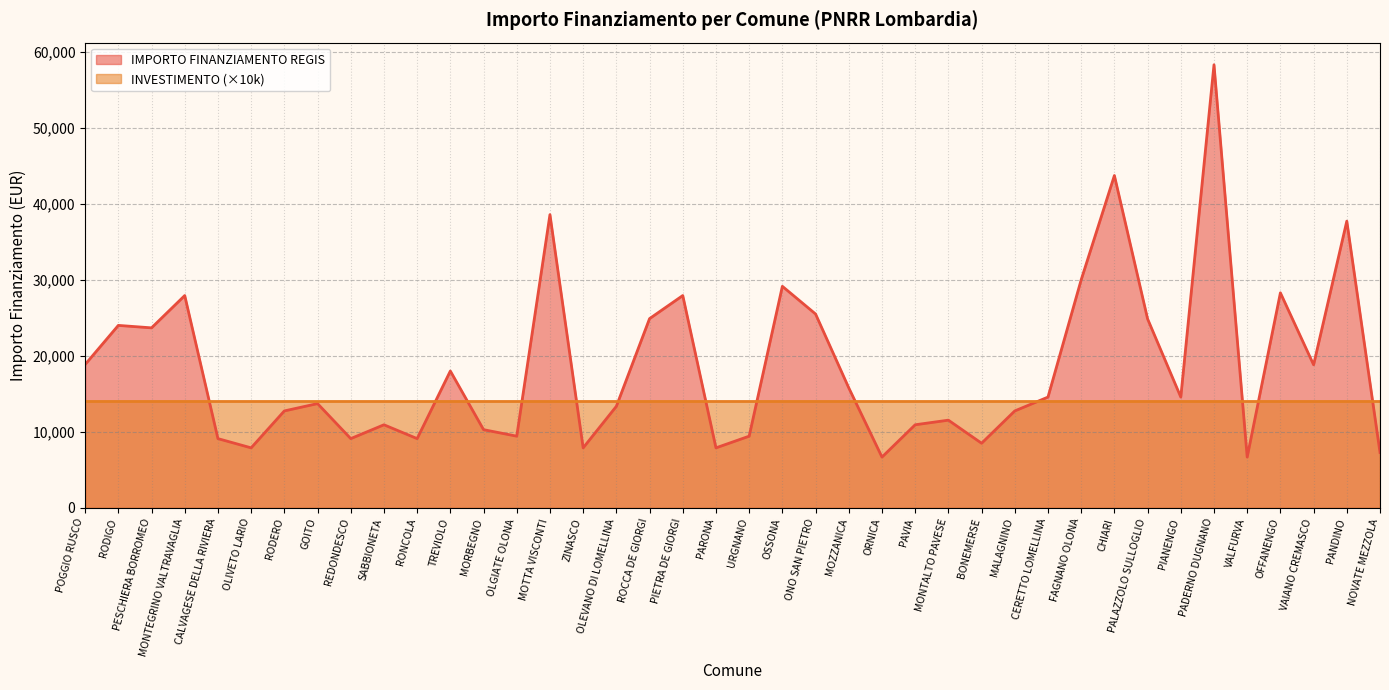

Reading right to left, transcribe all the data shown in this chart.

7284	37708	18817	28281	6677	58272	14568	24853	43707	29995	14568	12747	8498	11533	10926	6677	15782	25494	29136	9427	7891	27922	24887	13354	7891	38565	9427	10284	17997	9105	10926	9105	13712	12747	7891	9105	27922	23673	23996	18854